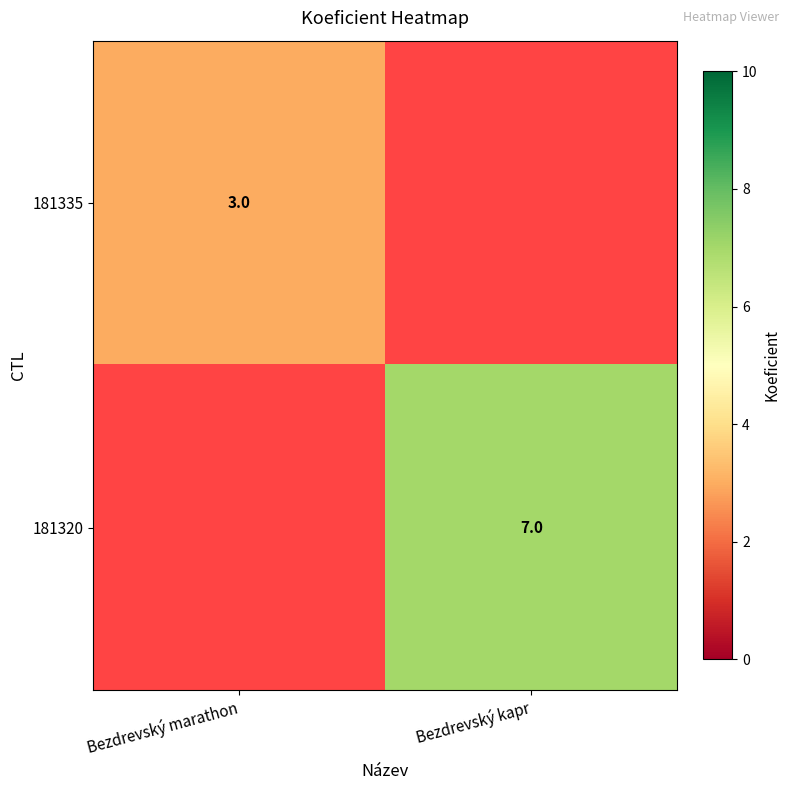

What is the greatest value displayed?

7.0